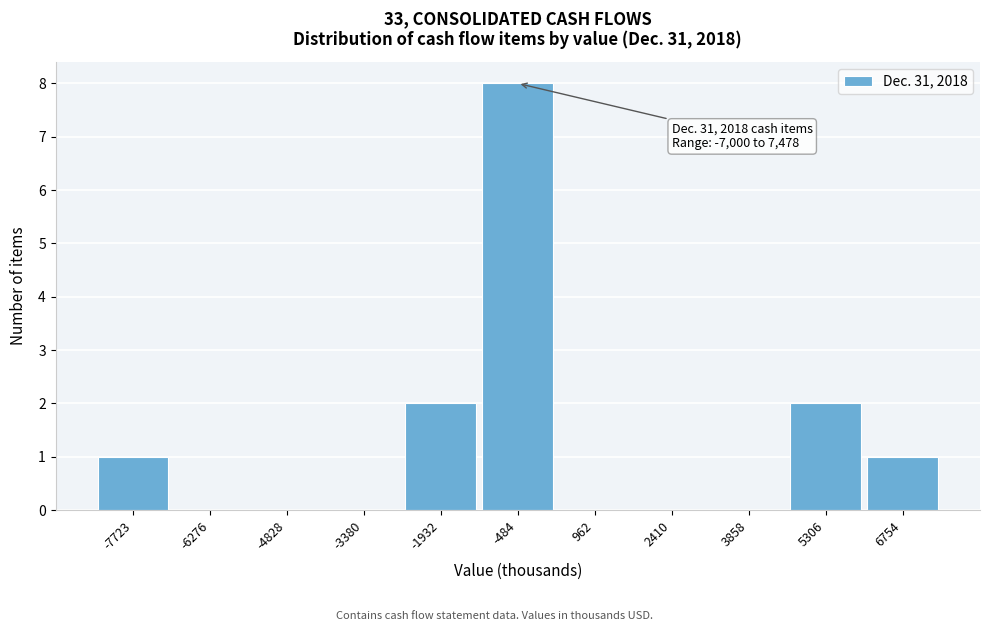

Reading left to right, extract all data points from this chart.

-7723=1	-6276=0	-4828=0	-3380=0	-1932=2	-484=8	962=0	2410=0	3858=0	5306=2	6754=1